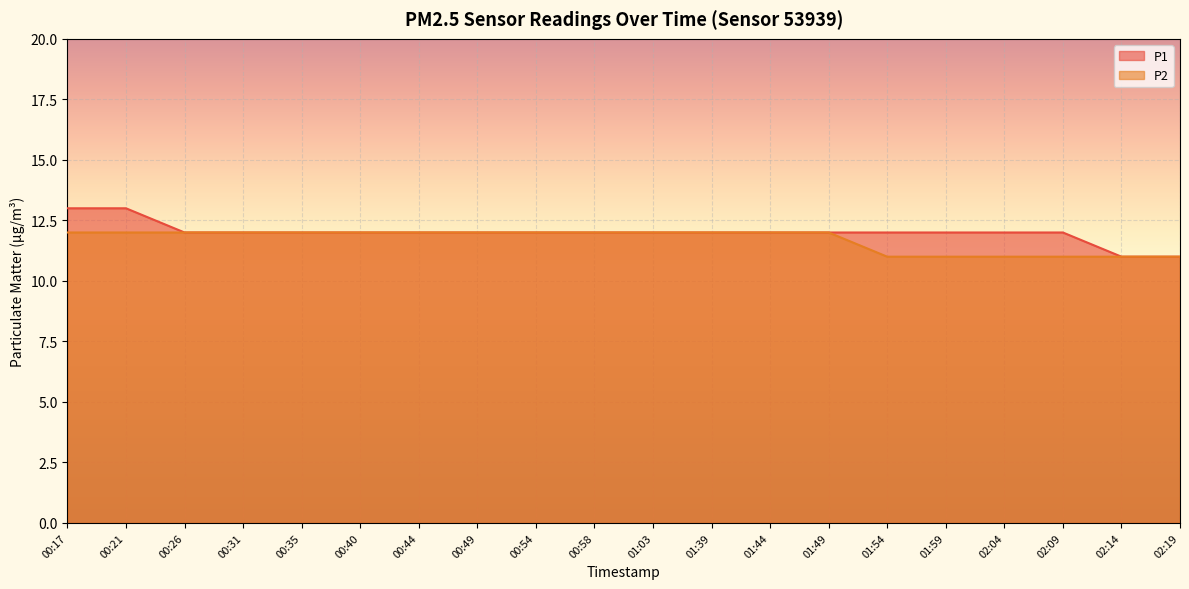

Which series has the largest total across all categories?

P1